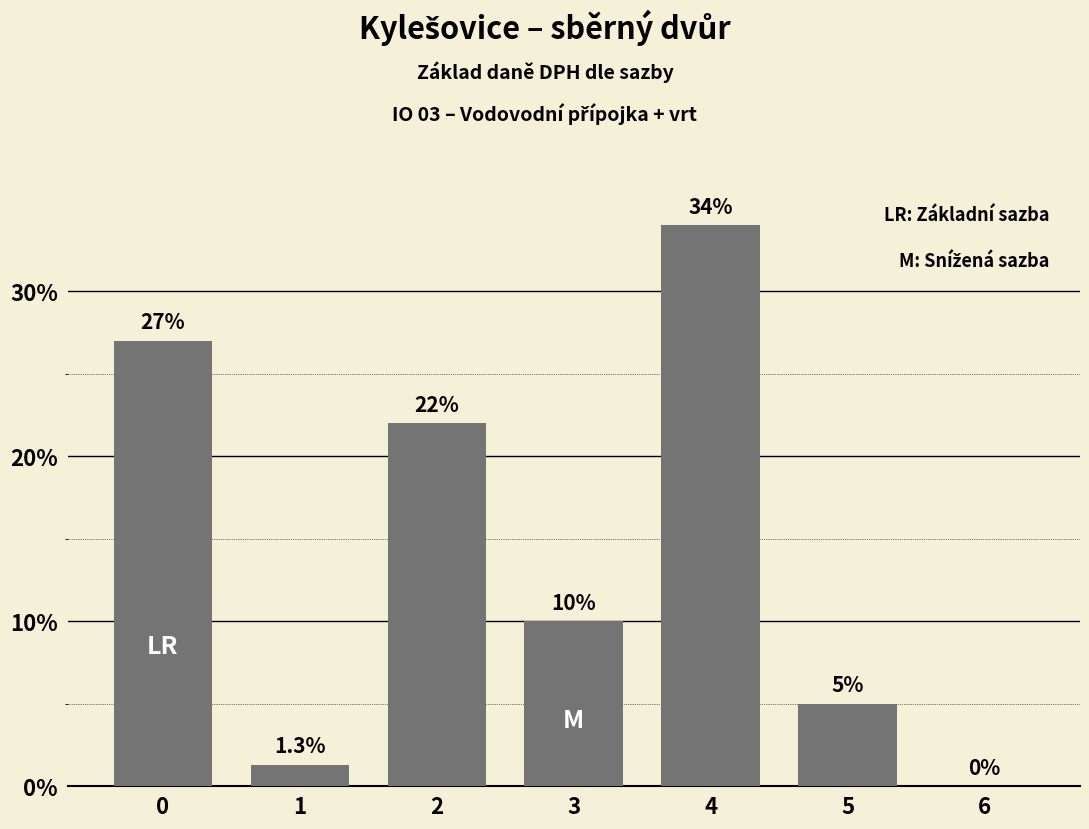

How many positive values are there?

6